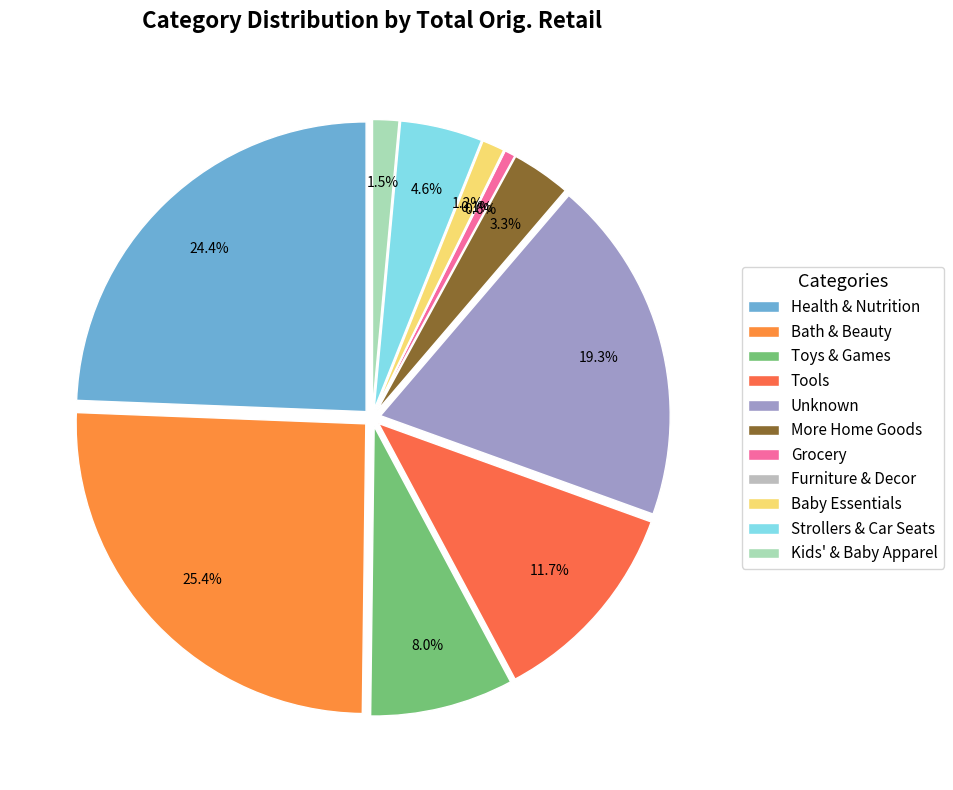

Does Unknown account for over 50% of the chart?

No